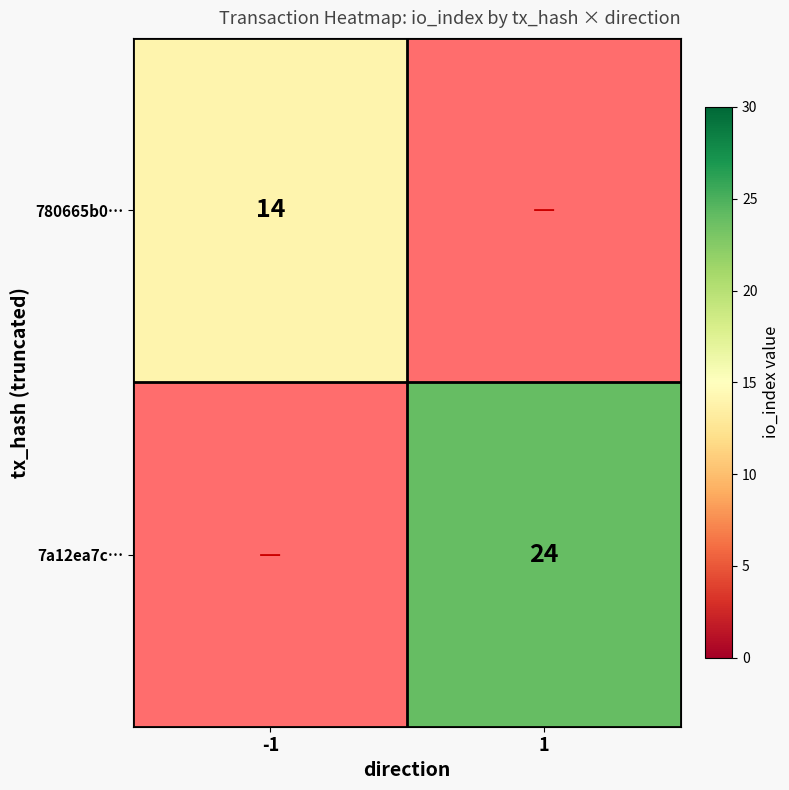

Is the value of 7a12ea7c… at 1 greater than the value of 780665b0… at -1?

Yes